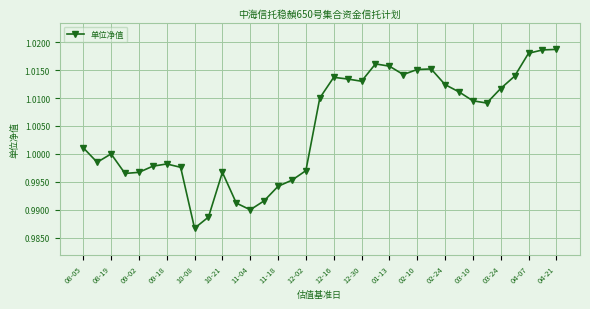

The chart shows a value of 1.4 at 08-05. True or false?

False